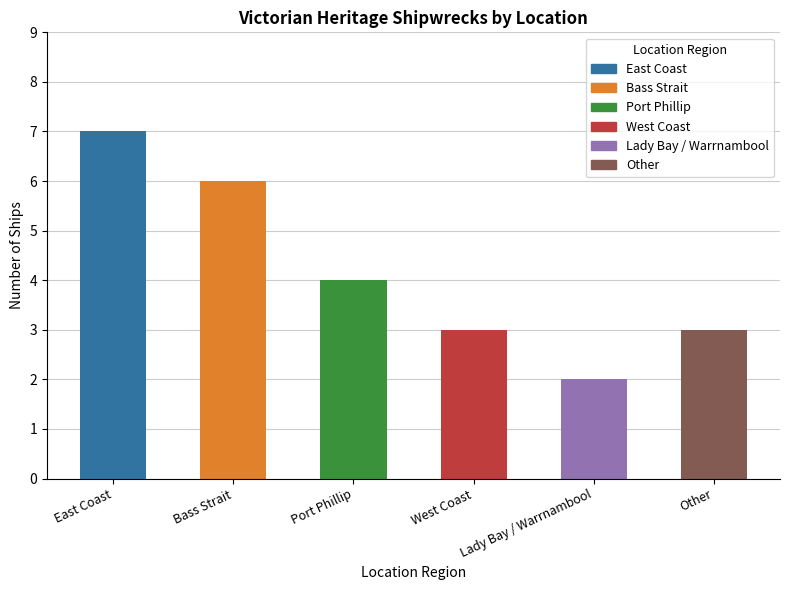

How many data points are less than 4?

3